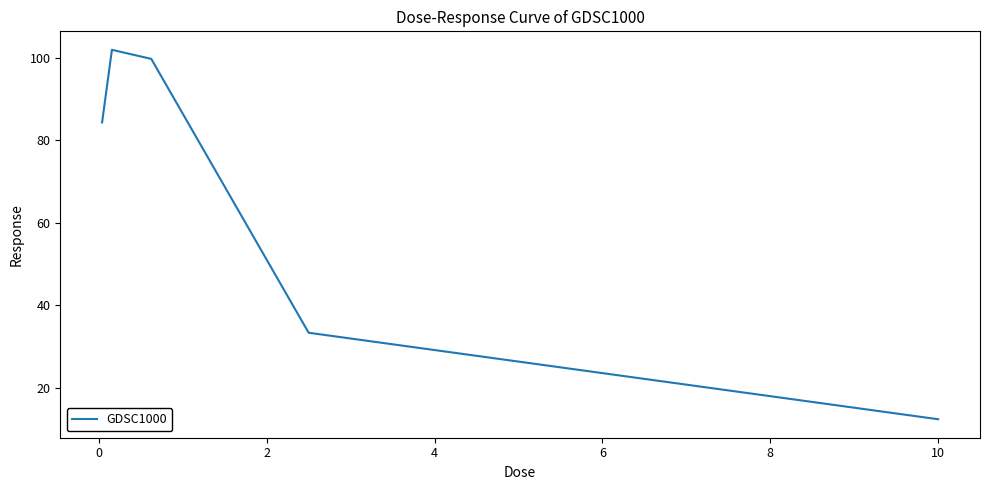

What is the minimum value shown in the chart?

12.4